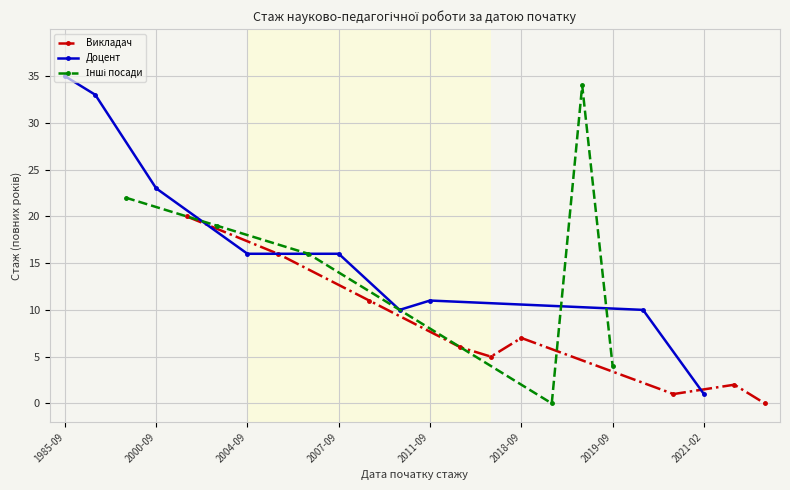

The value at 2007-09-01 is 3. True or false?

False